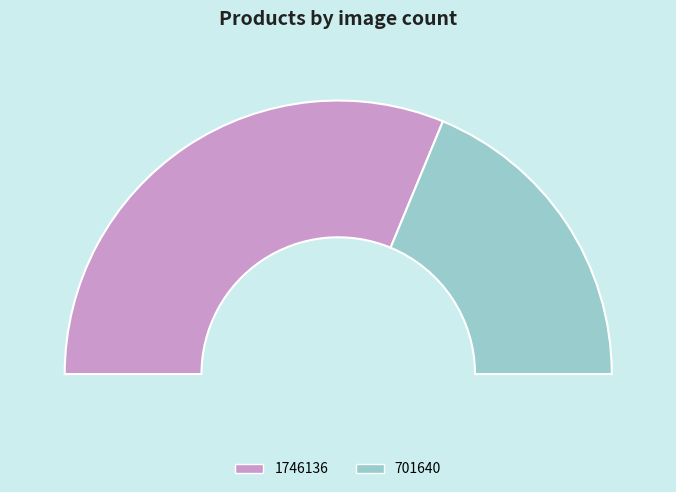

Which slice represents more than half of the pie?

1746136